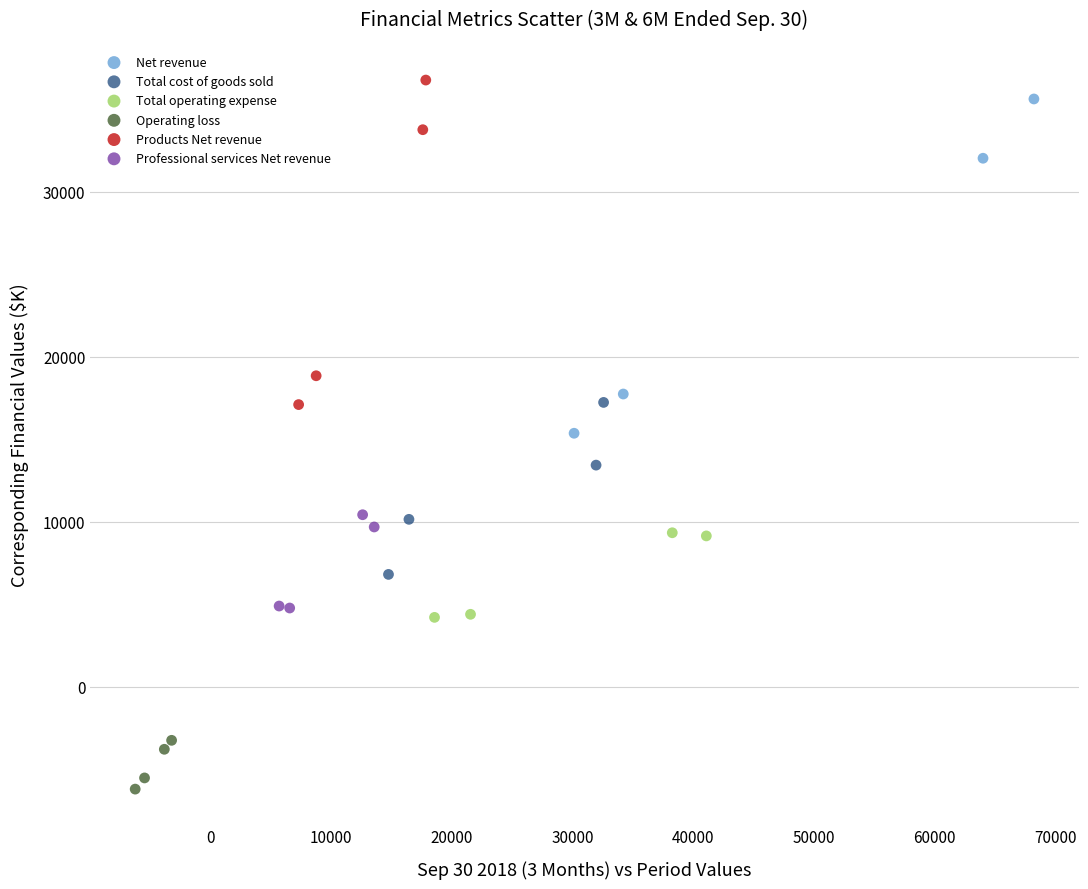

Which series reaches the minimum Y coordinate?

Operating loss